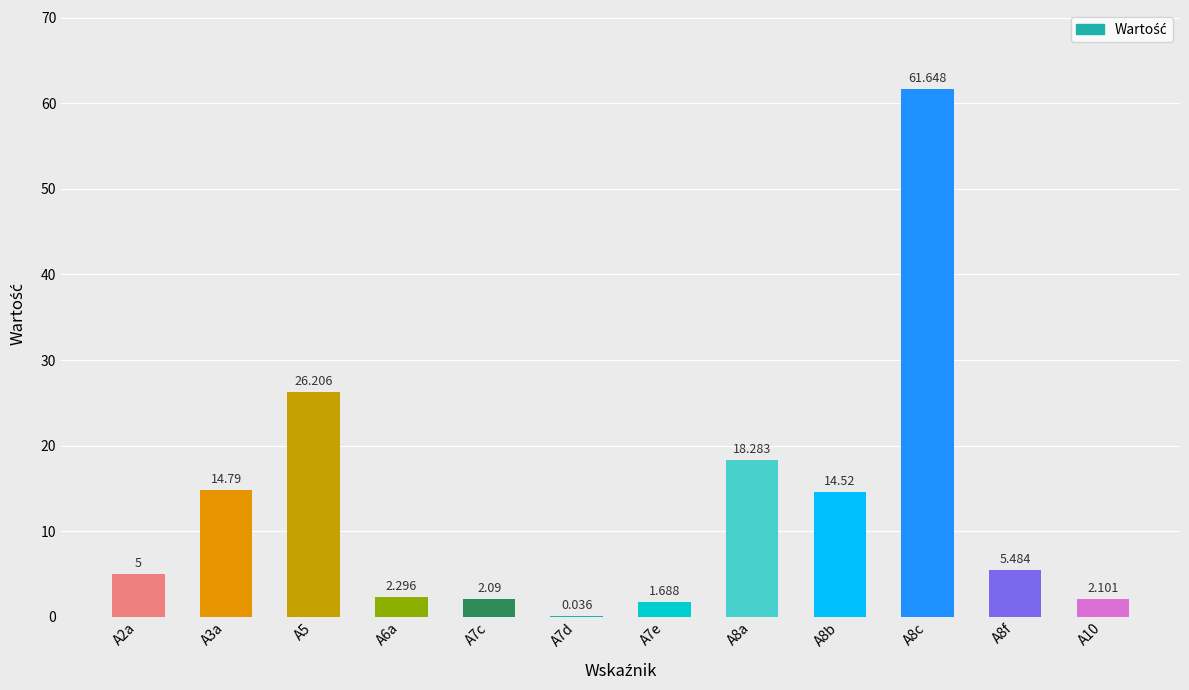

The chart shows a value of 61.6 at A8c. True or false?

True